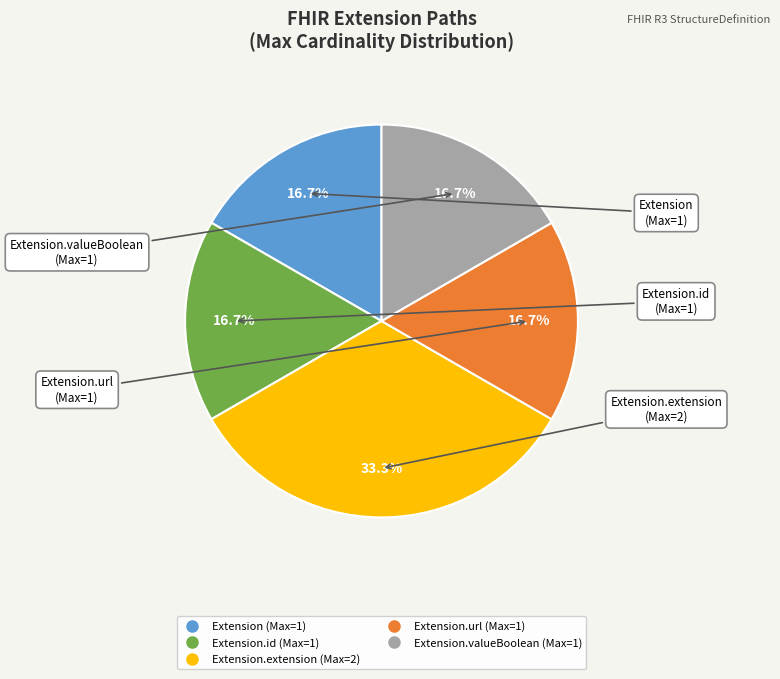

Does any single category account for the majority?

No